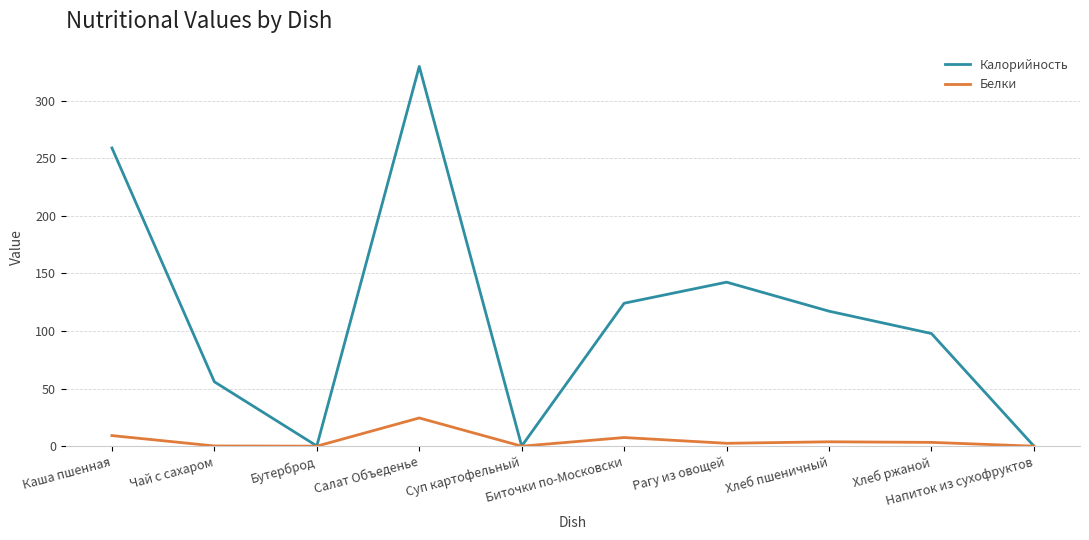

True or false: Белки has more than 1 interior local peaks.

True